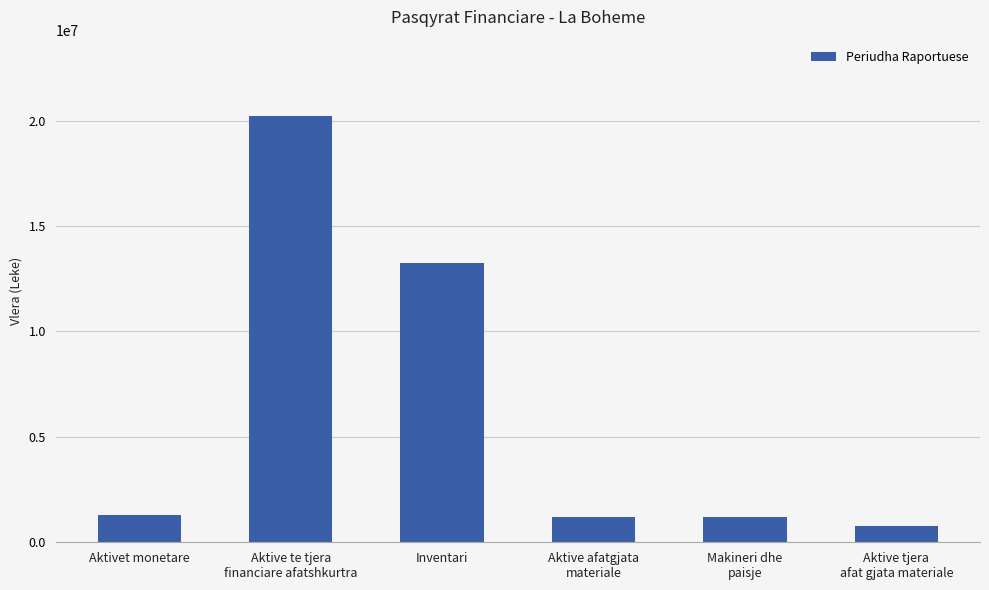

At which label is the value closest to 10478349?

Inventari